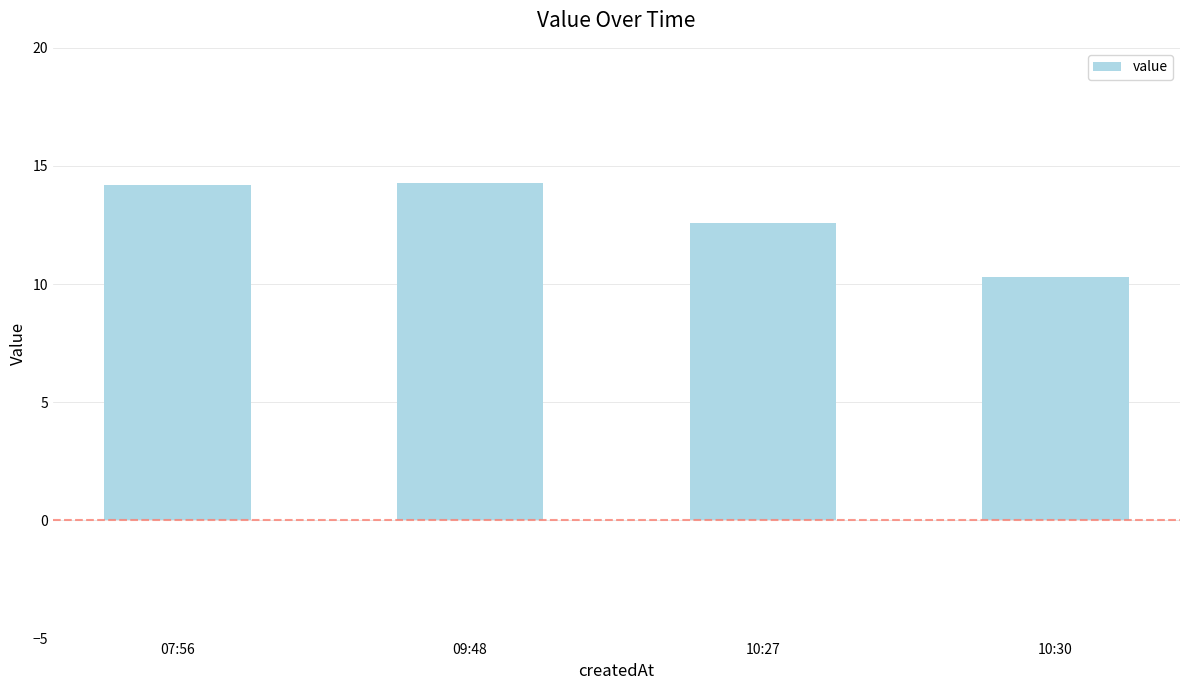

Where does the data first go above 14?

07:56